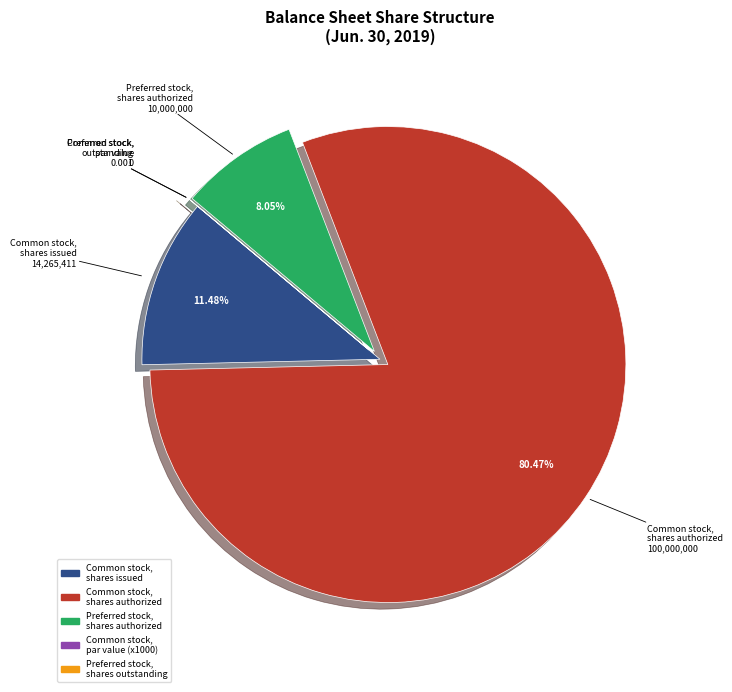

Is there a majority slice in this chart?

Yes